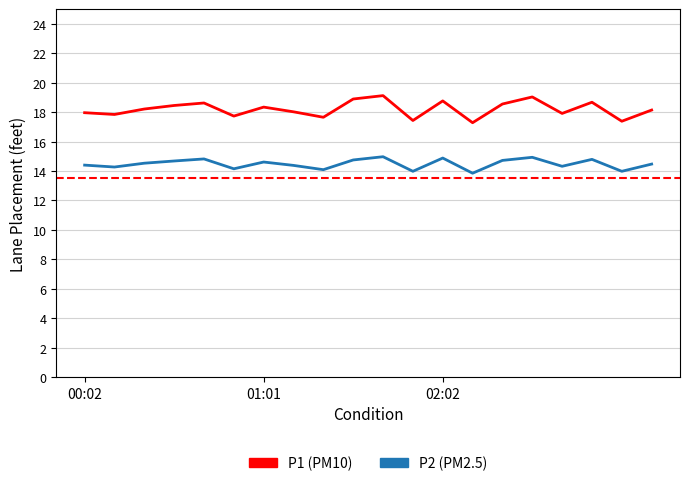

What is the maximum value shown in the chart?

19.1